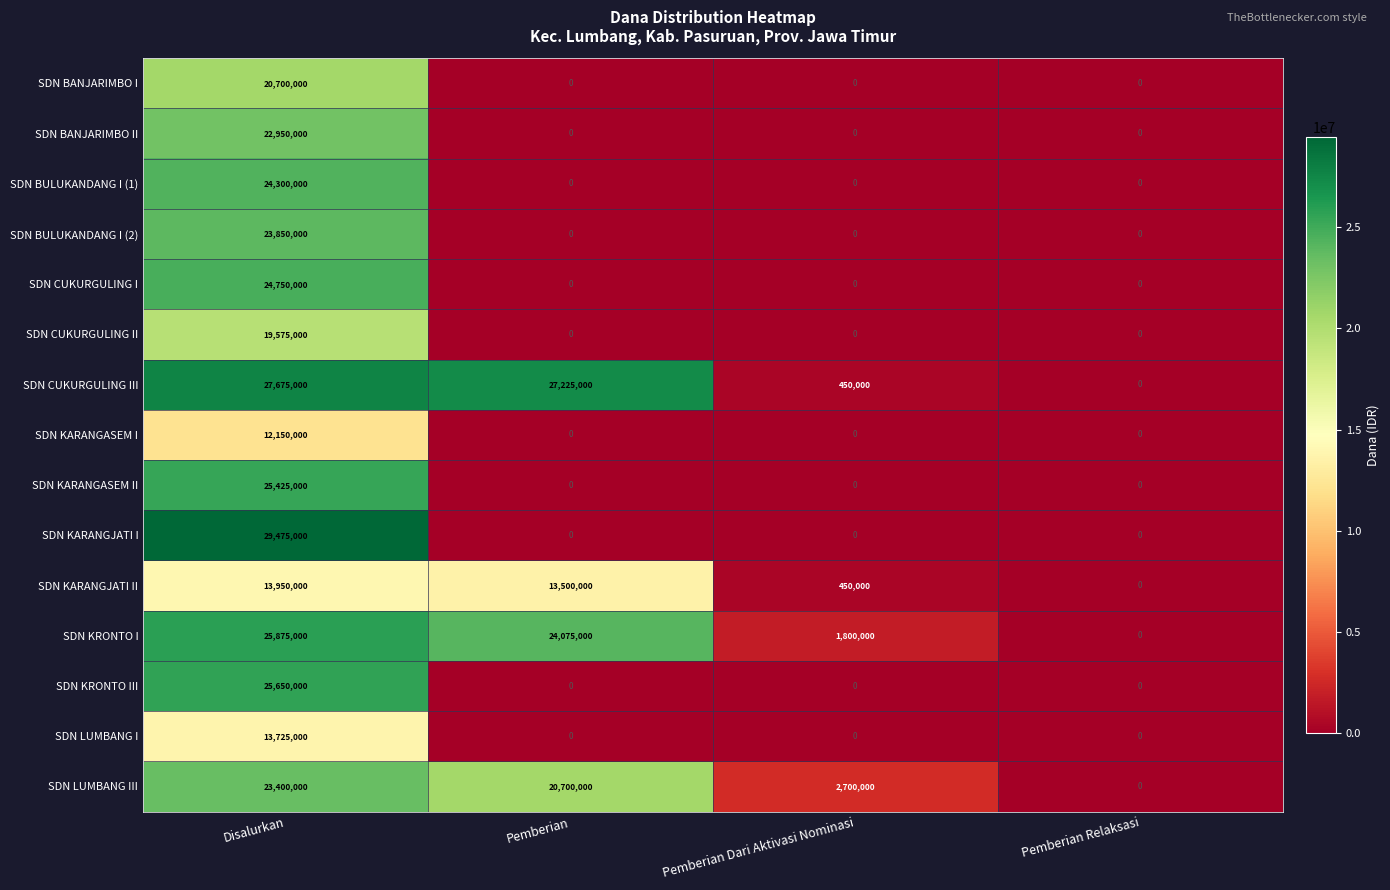

List the series in order of their peak value, lowest first.

SDN KARANGASEM I, SDN LUMBANG I, SDN KARANGJATI II, SDN CUKURGULING II, SDN BANJARIMBO I, SDN BANJARIMBO II, SDN LUMBANG III, SDN BULUKANDANG I (2), SDN BULUKANDANG I (1), SDN CUKURGULING I, SDN KARANGASEM II, SDN KRONTO III, SDN KRONTO I, SDN CUKURGULING III, SDN KARANGJATI I